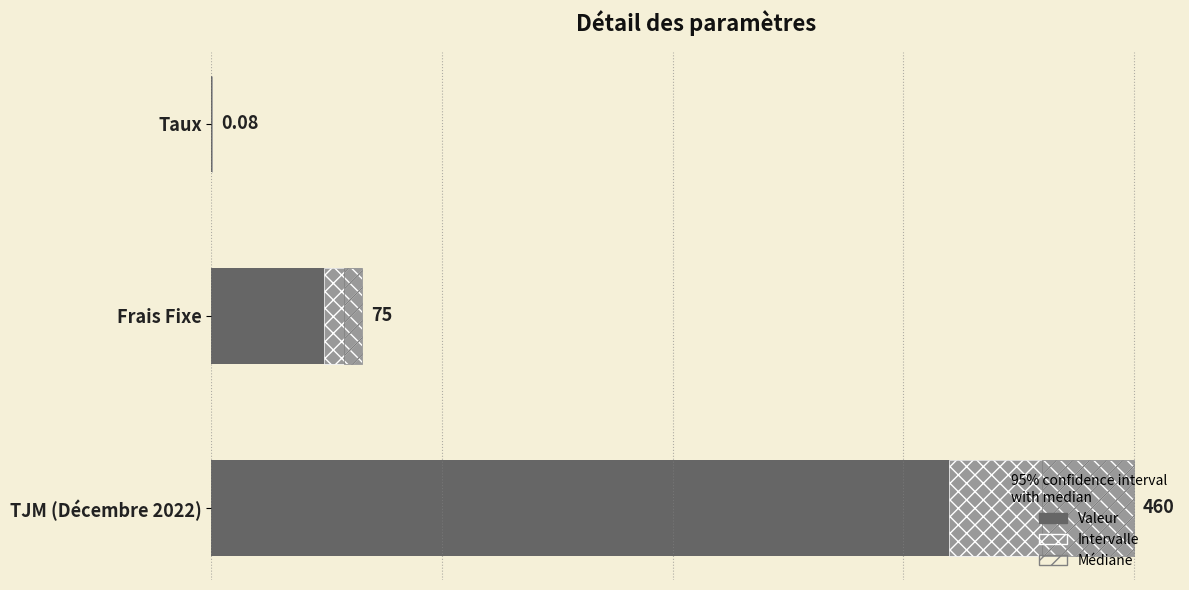

True or false: the data shows 0.1 at Taux.

True